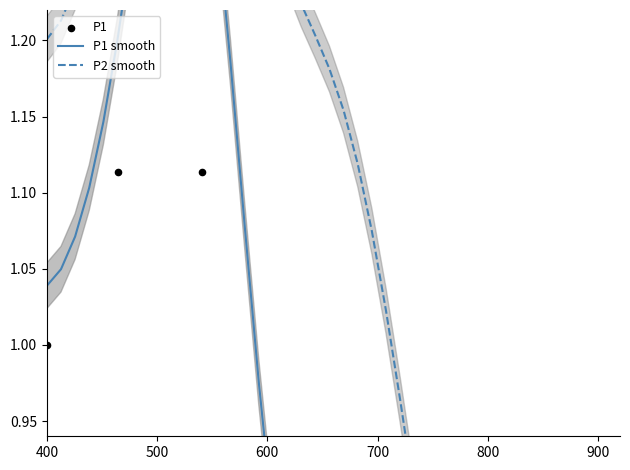

Which series reaches the maximum Y coordinate?

P1